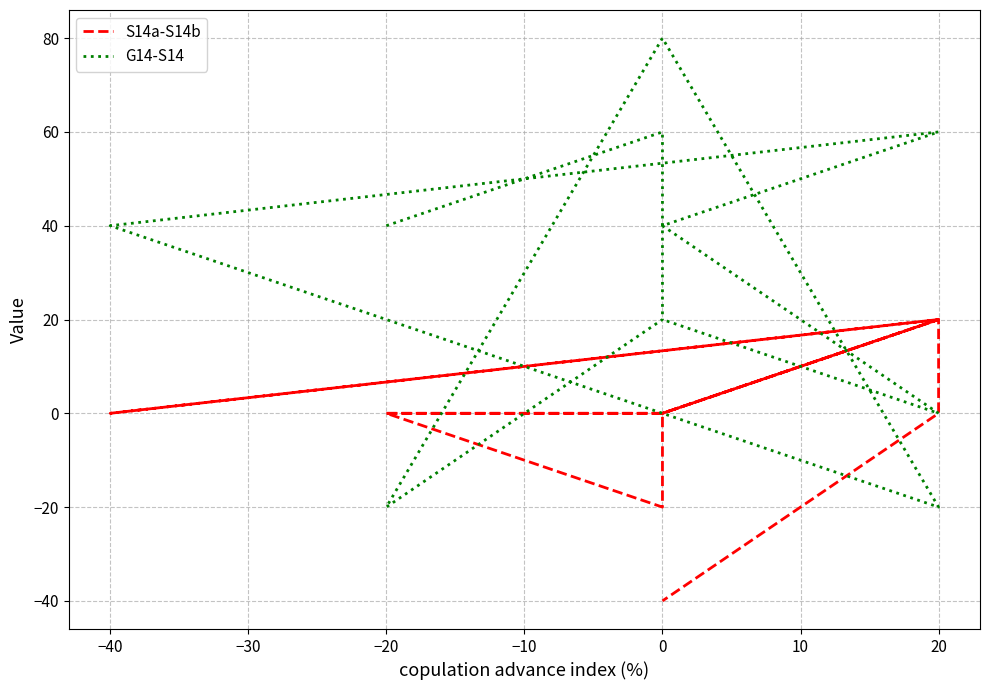

What is the difference between the S14a-S14b values at 10 and 20?

20